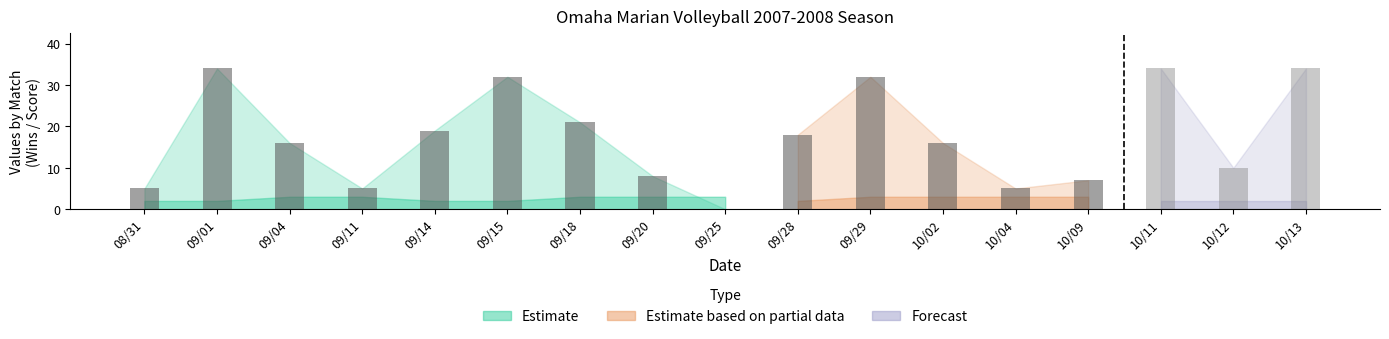

What is the total value across all series at 08/31?

7